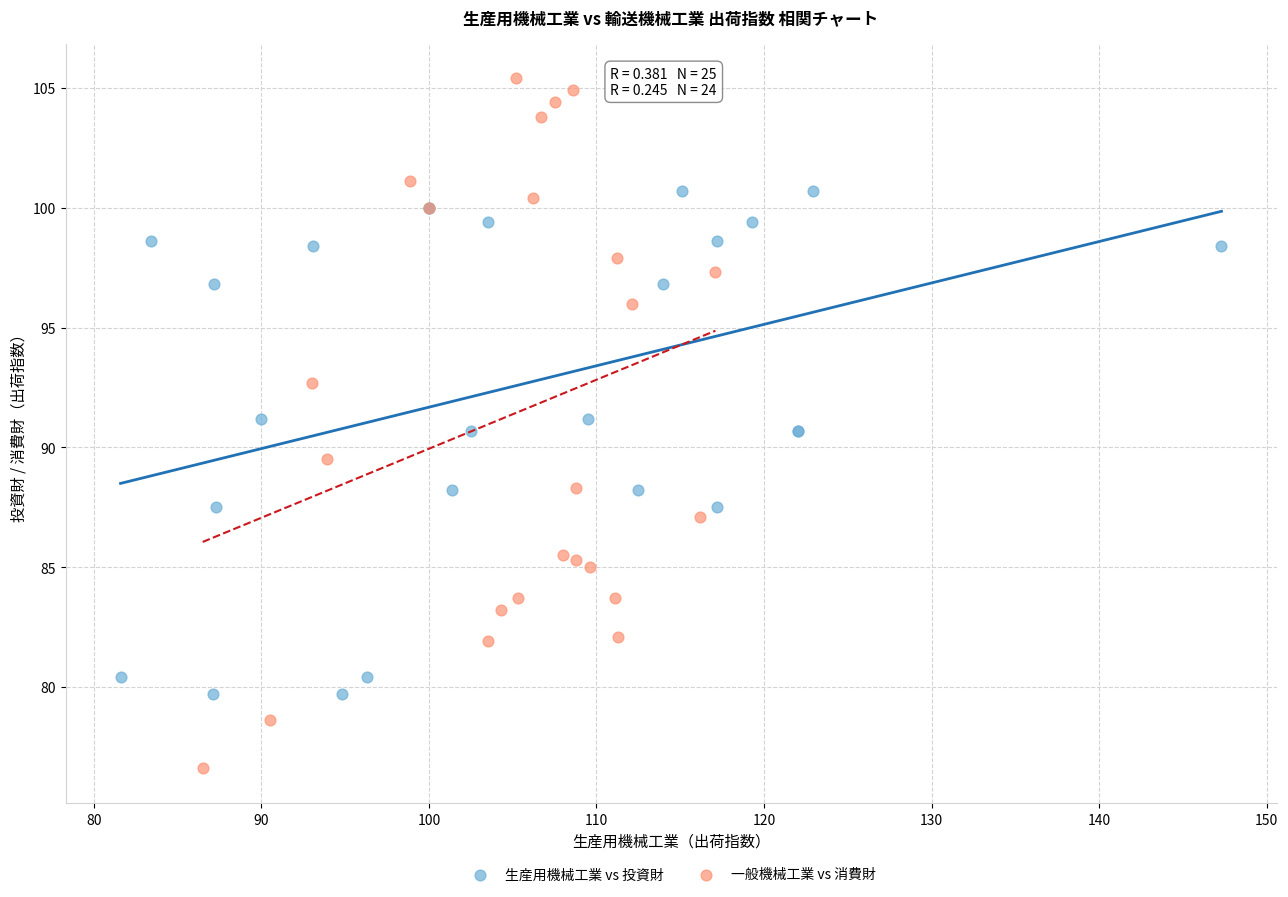

Which series contains the highest Y value?

一般機械工業 vs 消費財